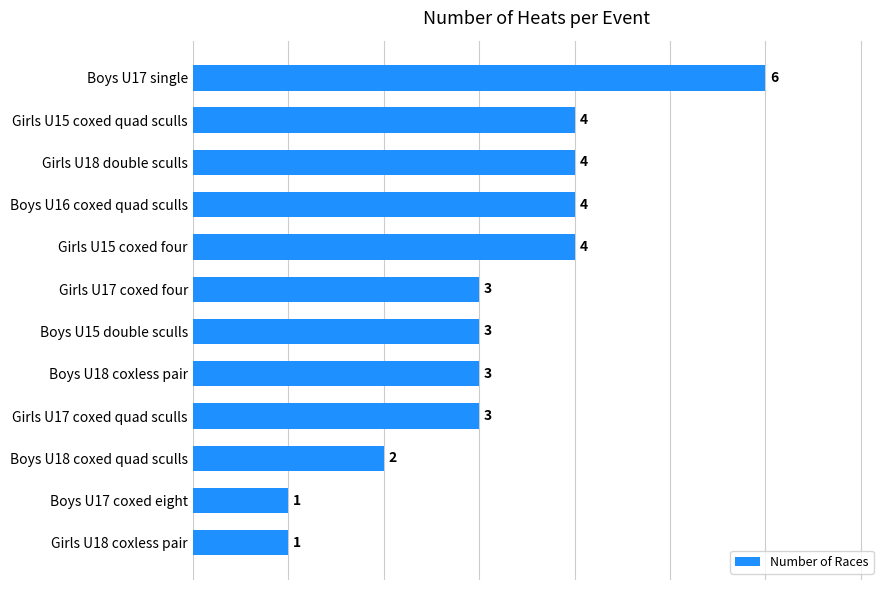

True or false: the data shows 3 at Boys U15 double sculls.

True